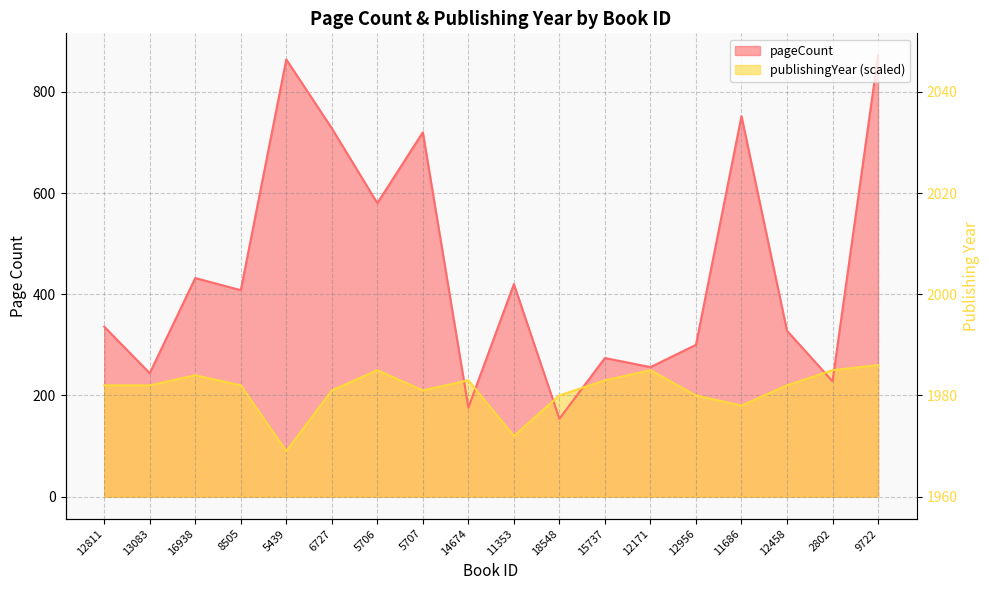

True or false: pageCount has more than 2 points higher than both neighbors.

True